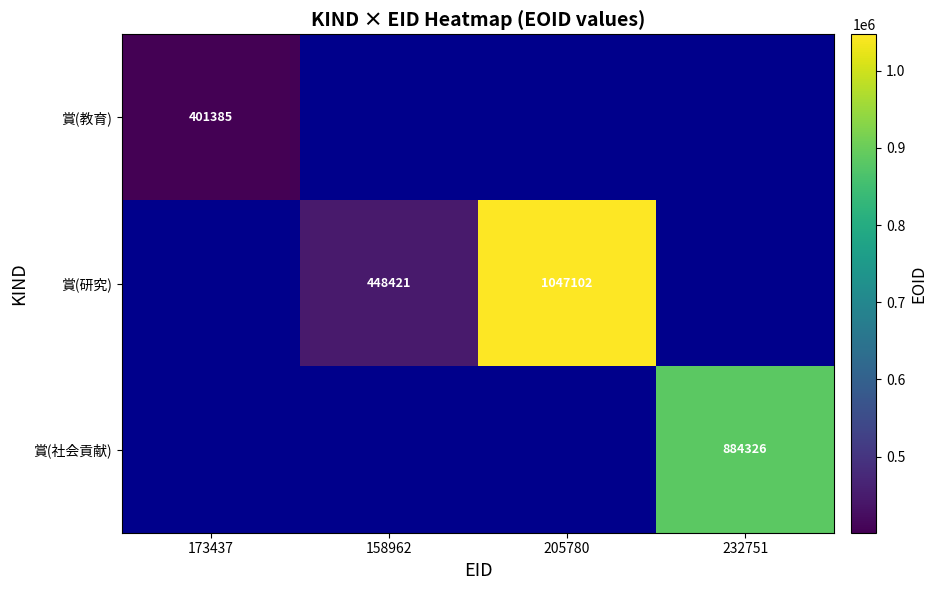

What is the sum of the 賞(研究) values at 205780 and 158962?

1495523